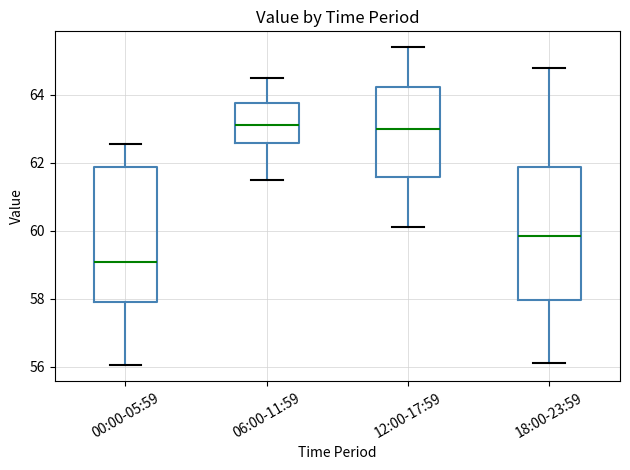

Which box has the lowest median line?

00:00-05:59